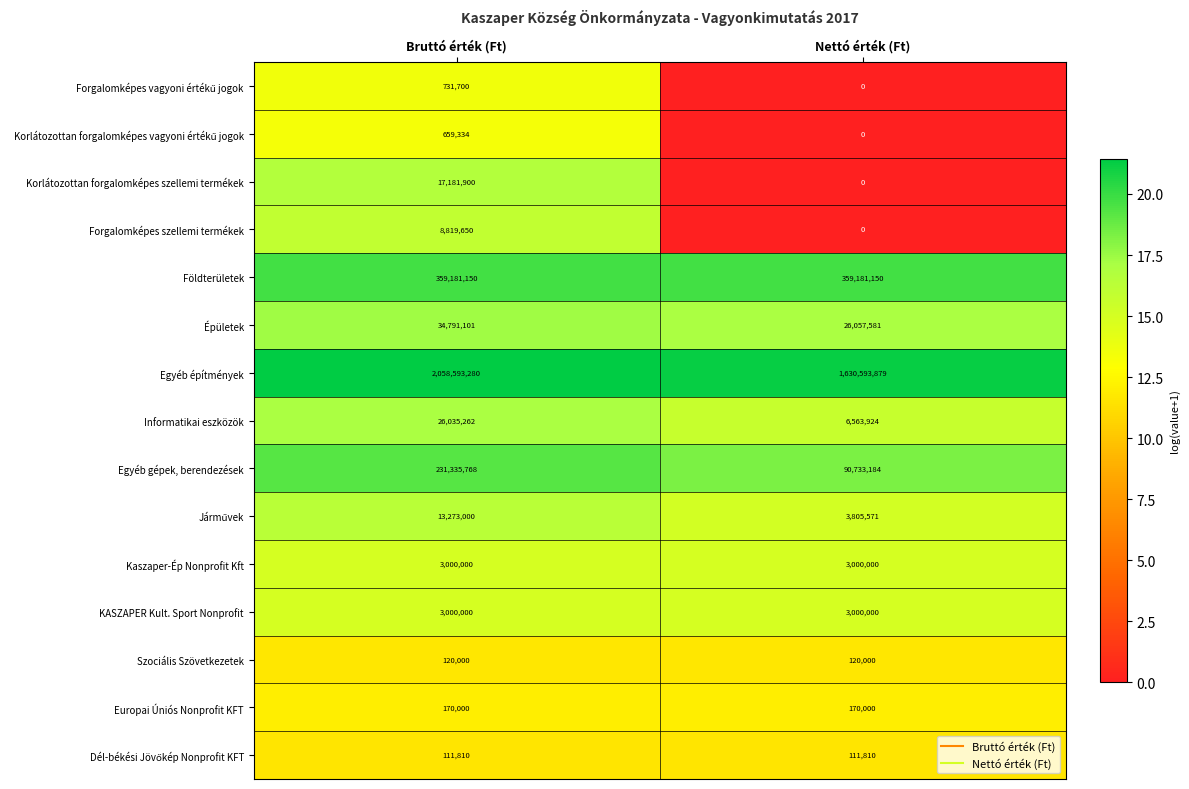

Count the number of categories in the chart.

2